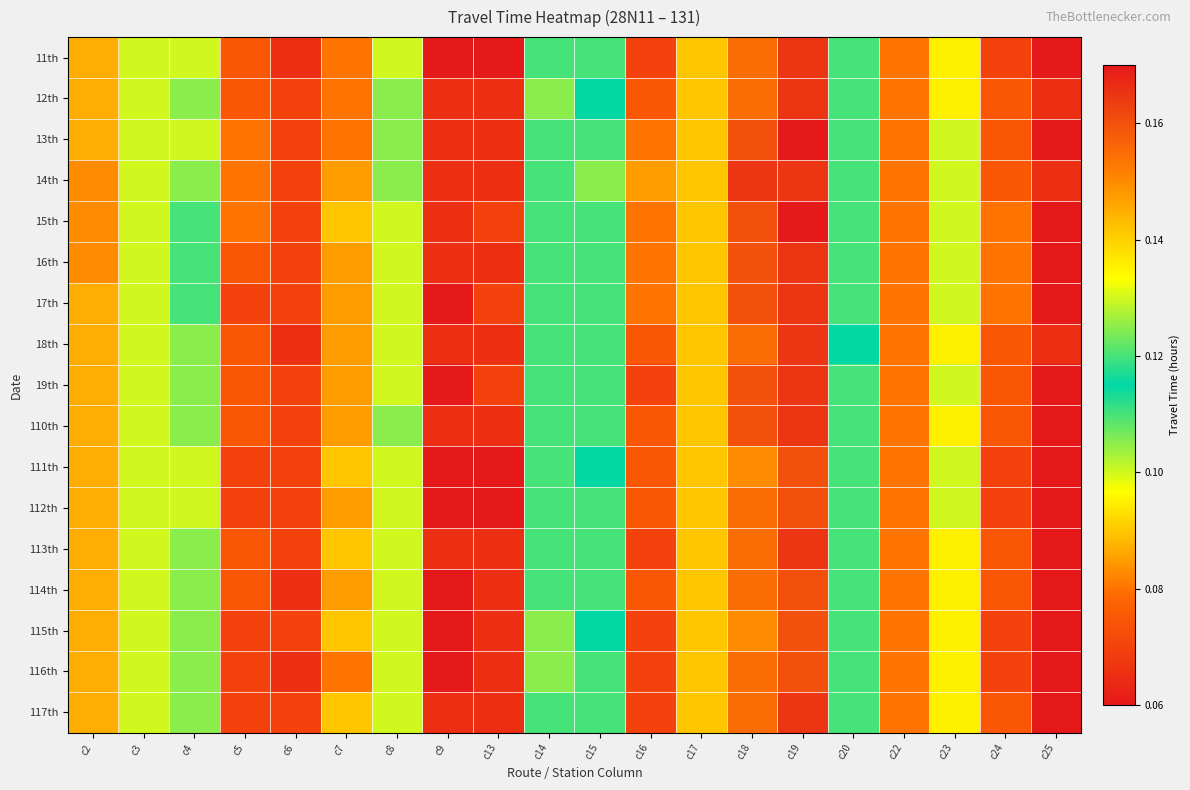

Reading right to left, what are all the values shown in this chart?

11th: c25=0.1	c24=0.1	c23=0.1	c22=0.1	c20=0.1	c19=0.2	c18=0.2	c17=0.1	c16=0.1	c15=0.1	c14=0.1	c13=0.1	c9=0.1	c8=0.1	c7=0.1	c6=0.1	c5=0.1	c4=0.1	c3=0.1	c2=0.1
12th: c25=0.1	c24=0.1	c23=0.1	c22=0.1	c20=0.1	c19=0.2	c18=0.2	c17=0.1	c16=0.1	c15=0.1	c14=0.1	c13=0.1	c9=0.1	c8=0.1	c7=0.1	c6=0.1	c5=0.1	c4=0.1	c3=0.1	c2=0.1
13th: c25=0.1	c24=0.1	c23=0.1	c22=0.1	c20=0.1	c19=0.2	c18=0.2	c17=0.1	c16=0.1	c15=0.1	c14=0.1	c13=0.1	c9=0.1	c8=0.1	c7=0.1	c6=0.1	c5=0.1	c4=0.1	c3=0.1	c2=0.1
14th: c25=0.1	c24=0.1	c23=0.1	c22=0.1	c20=0.1	c19=0.2	c18=0.2	c17=0.1	c16=0.1	c15=0.1	c14=0.1	c13=0.1	c9=0.1	c8=0.1	c7=0.1	c6=0.1	c5=0.1	c4=0.1	c3=0.1	c2=0.2
15th: c25=0.1	c24=0.1	c23=0.1	c22=0.1	c20=0.1	c19=0.2	c18=0.2	c17=0.1	c16=0.1	c15=0.1	c14=0.1	c13=0.1	c9=0.1	c8=0.1	c7=0.1	c6=0.1	c5=0.1	c4=0.1	c3=0.1	c2=0.1
16th: c25=0.1	c24=0.1	c23=0.1	c22=0.1	c20=0.1	c19=0.2	c18=0.2	c17=0.1	c16=0.1	c15=0.1	c14=0.1	c13=0.1	c9=0.1	c8=0.1	c7=0.1	c6=0.1	c5=0.1	c4=0.1	c3=0.1	c2=0.1
17th: c25=0.1	c24=0.1	c23=0.1	c22=0.1	c20=0.1	c19=0.2	c18=0.2	c17=0.1	c16=0.1	c15=0.1	c14=0.1	c13=0.1	c9=0.1	c8=0.1	c7=0.1	c6=0.1	c5=0.1	c4=0.1	c3=0.1	c2=0.1
18th: c25=0.1	c24=0.1	c23=0.1	c22=0.1	c20=0.1	c19=0.2	c18=0.2	c17=0.1	c16=0.1	c15=0.1	c14=0.1	c13=0.1	c9=0.1	c8=0.1	c7=0.1	c6=0.1	c5=0.1	c4=0.1	c3=0.1	c2=0.1
19th: c25=0.1	c24=0.1	c23=0.1	c22=0.1	c20=0.1	c19=0.2	c18=0.2	c17=0.1	c16=0.1	c15=0.1	c14=0.1	c13=0.1	c9=0.1	c8=0.1	c7=0.1	c6=0.1	c5=0.1	c4=0.1	c3=0.1	c2=0.1
110th: c25=0.1	c24=0.1	c23=0.1	c22=0.1	c20=0.1	c19=0.2	c18=0.2	c17=0.1	c16=0.1	c15=0.1	c14=0.1	c13=0.1	c9=0.1	c8=0.1	c7=0.1	c6=0.1	c5=0.1	c4=0.1	c3=0.1	c2=0.1
111th: c25=0.1	c24=0.1	c23=0.1	c22=0.1	c20=0.1	c19=0.2	c18=0.1	c17=0.1	c16=0.1	c15=0.1	c14=0.1	c13=0.1	c9=0.1	c8=0.1	c7=0.1	c6=0.1	c5=0.1	c4=0.1	c3=0.1	c2=0.1
112th: c25=0.1	c24=0.1	c23=0.1	c22=0.1	c20=0.1	c19=0.2	c18=0.2	c17=0.1	c16=0.1	c15=0.1	c14=0.1	c13=0.1	c9=0.1	c8=0.1	c7=0.1	c6=0.1	c5=0.1	c4=0.1	c3=0.1	c2=0.1
113th: c25=0.1	c24=0.1	c23=0.1	c22=0.1	c20=0.1	c19=0.2	c18=0.2	c17=0.1	c16=0.1	c15=0.1	c14=0.1	c13=0.1	c9=0.1	c8=0.1	c7=0.1	c6=0.1	c5=0.1	c4=0.1	c3=0.1	c2=0.1
114th: c25=0.1	c24=0.1	c23=0.1	c22=0.1	c20=0.1	c19=0.2	c18=0.2	c17=0.1	c16=0.1	c15=0.1	c14=0.1	c13=0.1	c9=0.1	c8=0.1	c7=0.1	c6=0.1	c5=0.1	c4=0.1	c3=0.1	c2=0.1
115th: c25=0.1	c24=0.1	c23=0.1	c22=0.1	c20=0.1	c19=0.2	c18=0.1	c17=0.1	c16=0.1	c15=0.1	c14=0.1	c13=0.1	c9=0.1	c8=0.1	c7=0.1	c6=0.1	c5=0.1	c4=0.1	c3=0.1	c2=0.1
116th: c25=0.1	c24=0.1	c23=0.1	c22=0.1	c20=0.1	c19=0.2	c18=0.2	c17=0.1	c16=0.1	c15=0.1	c14=0.1	c13=0.1	c9=0.1	c8=0.1	c7=0.1	c6=0.1	c5=0.1	c4=0.1	c3=0.1	c2=0.1
117th: c25=0.1	c24=0.1	c23=0.1	c22=0.1	c20=0.1	c19=0.2	c18=0.2	c17=0.1	c16=0.1	c15=0.1	c14=0.1	c13=0.1	c9=0.1	c8=0.1	c7=0.1	c6=0.1	c5=0.1	c4=0.1	c3=0.1	c2=0.1